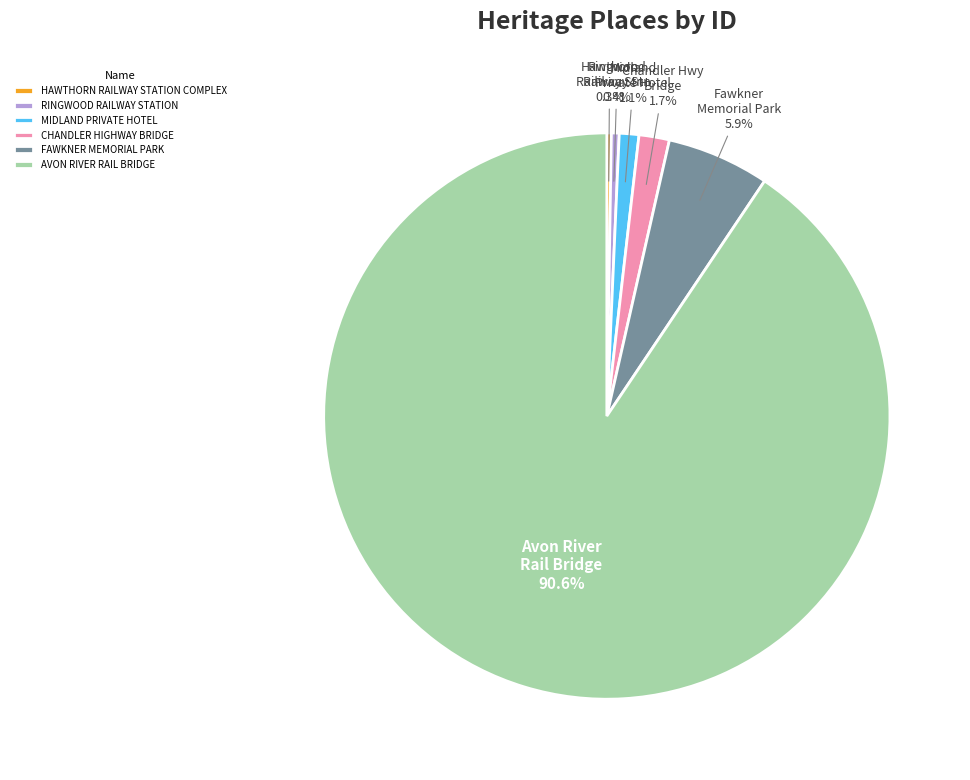

What is the ratio of the value at MIDLAND PRIVATE HOTEL to the value at RINGWOOD RAILWAY STATION?

2.5